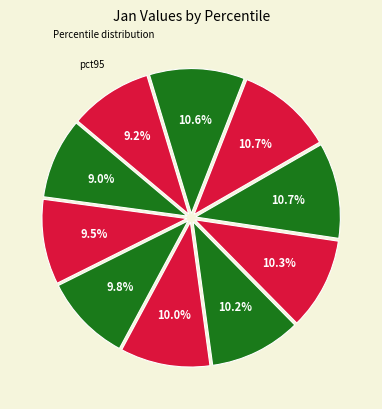

Rank the categories by value from lowest to highest.

pct05, pct95, pct15, pct25, pct35, pct45, pct55, pct85, pct65, pct75